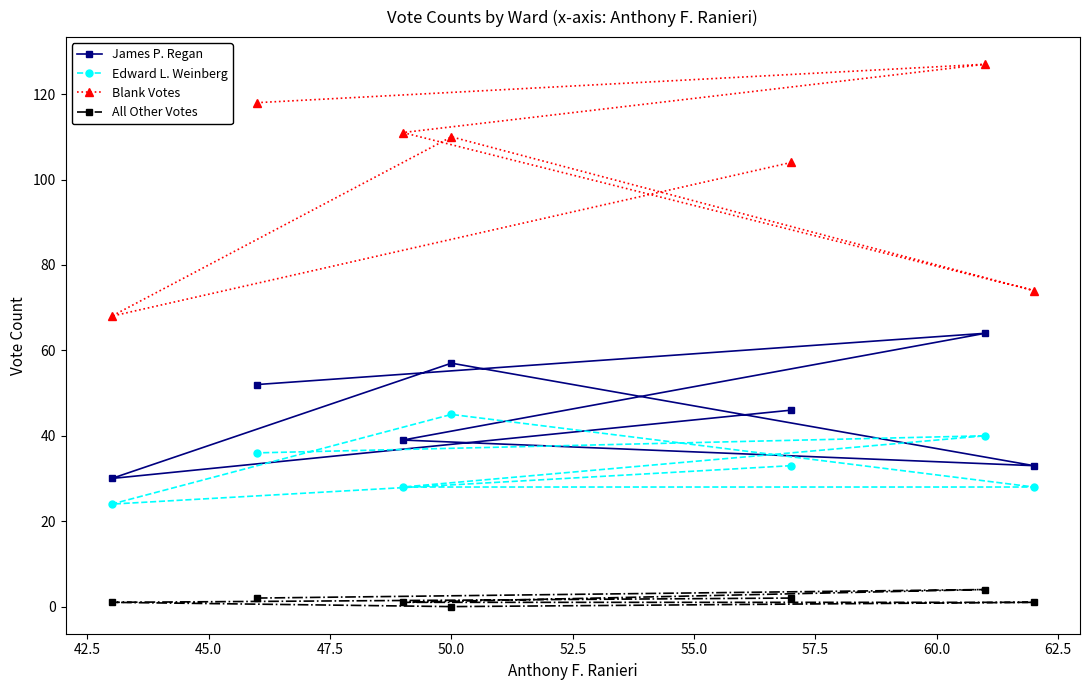

Which series has the widest spread of values?

Blank Votes